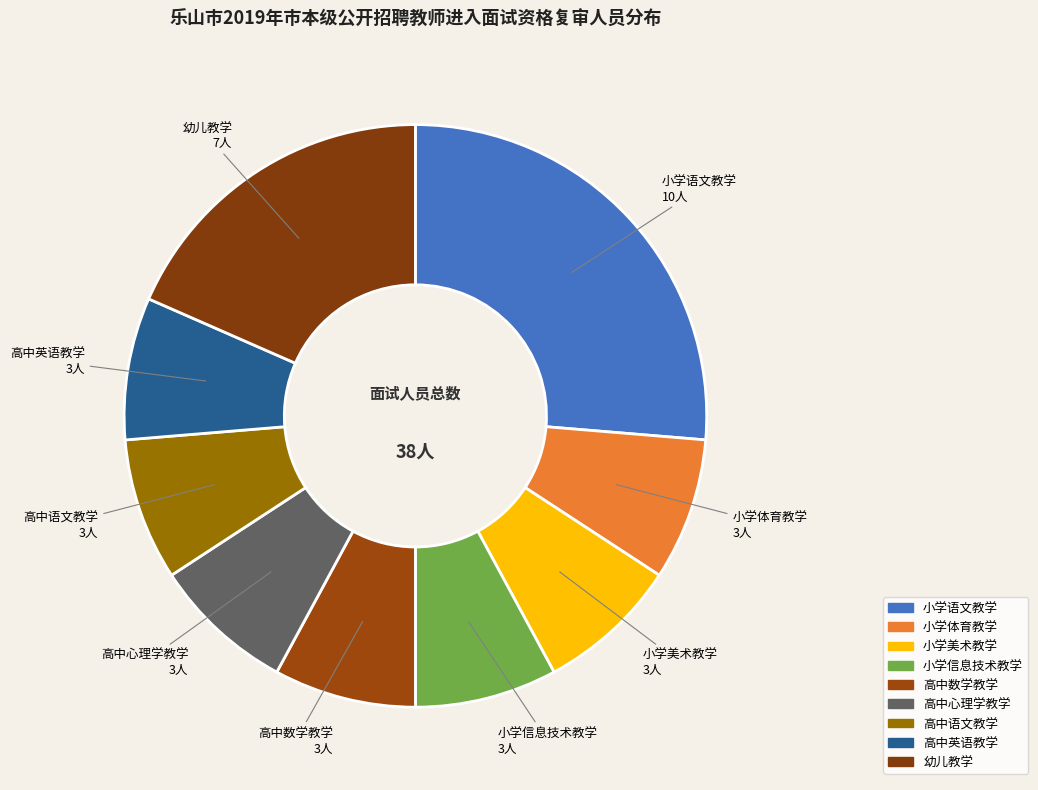

To the nearest percent, what portion does 高中数学教学 represent?

8%